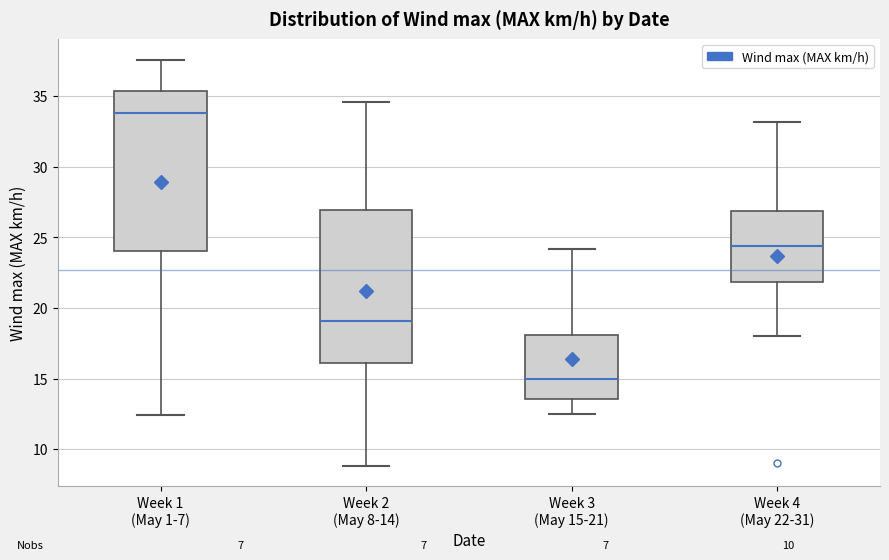

Which box is the tallest, from its lower edge to its upper edge?

Week 1 (May 1-7)